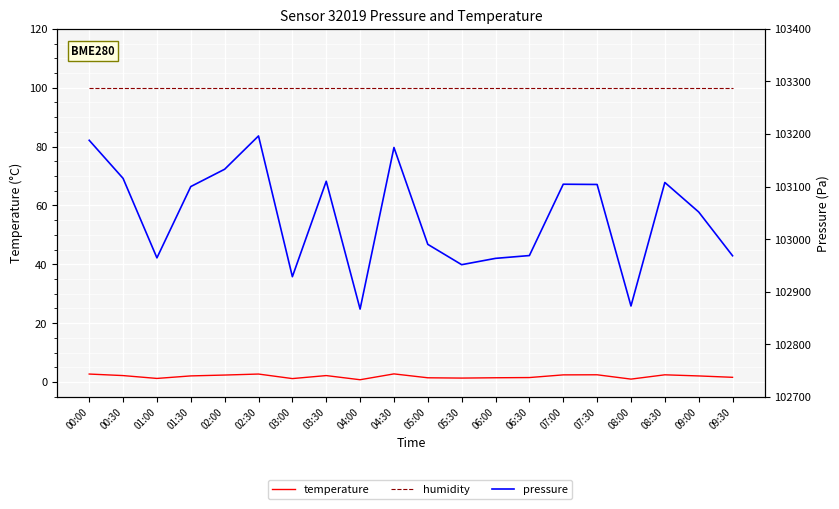

What position from the right is 09:30?

1